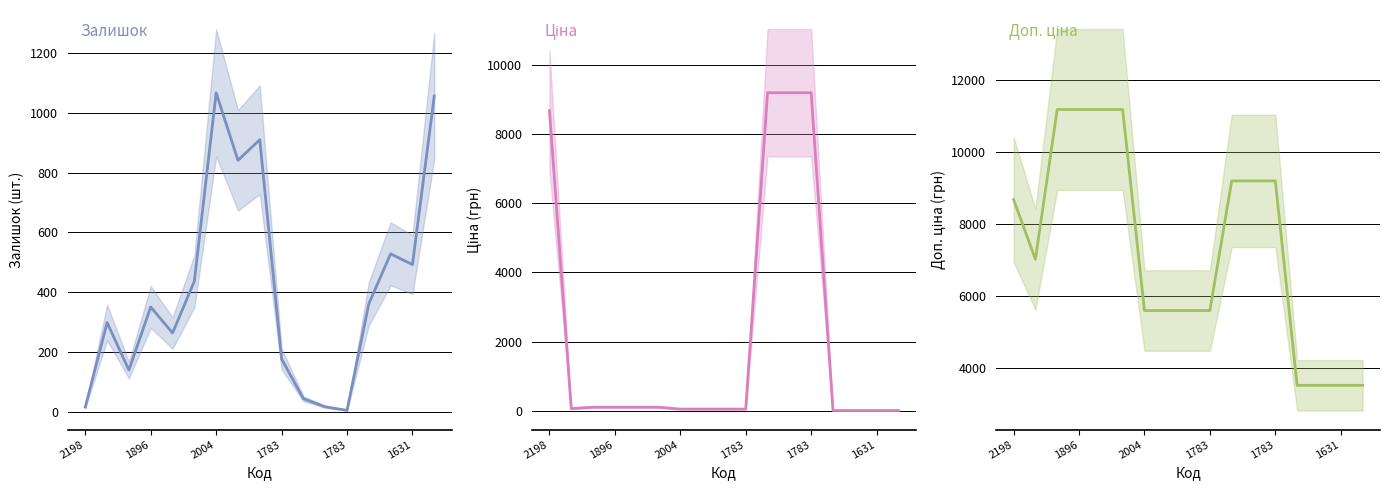

What is the maximum value shown in the chart?

11169.0